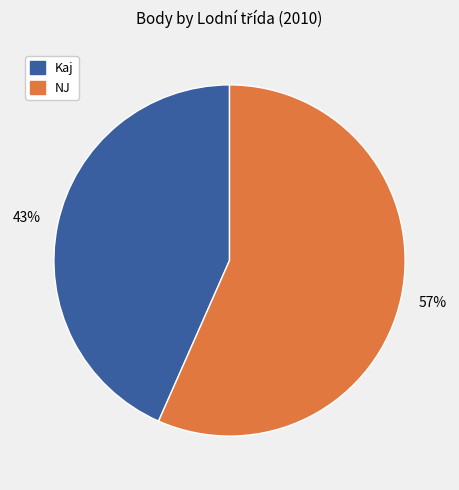

Is there any slice that represents more than half of the pie?

Yes